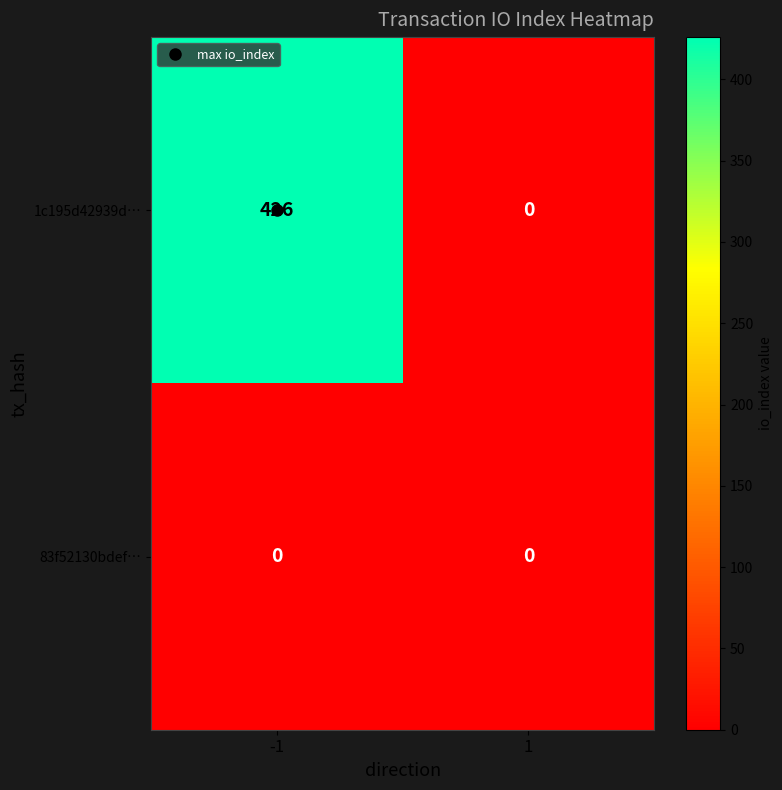

Which series has the largest total across all categories?

1c195d42939d…